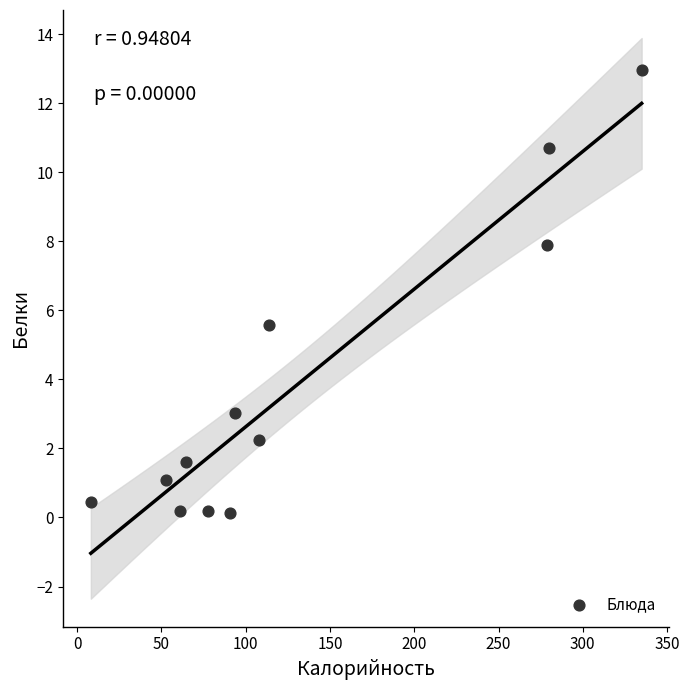

What is the average X value?

130.3